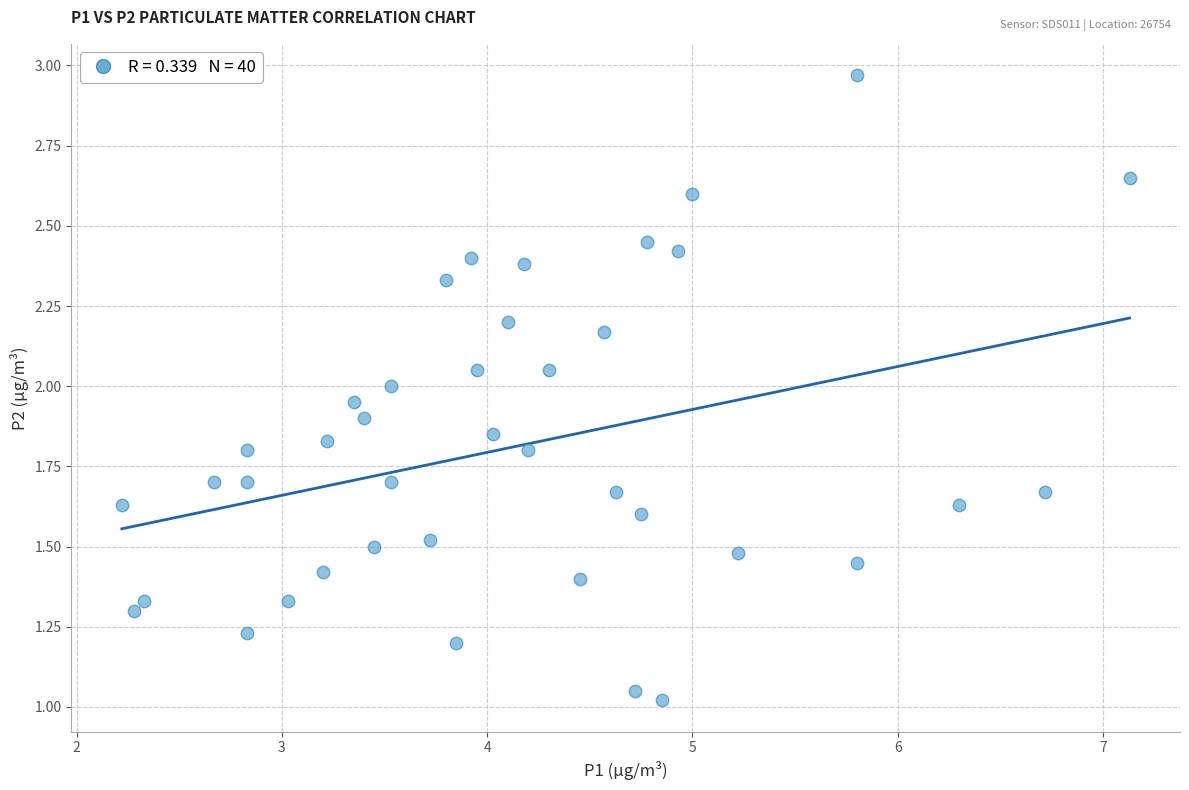

What is the range of X values (max minus min)?

4.9